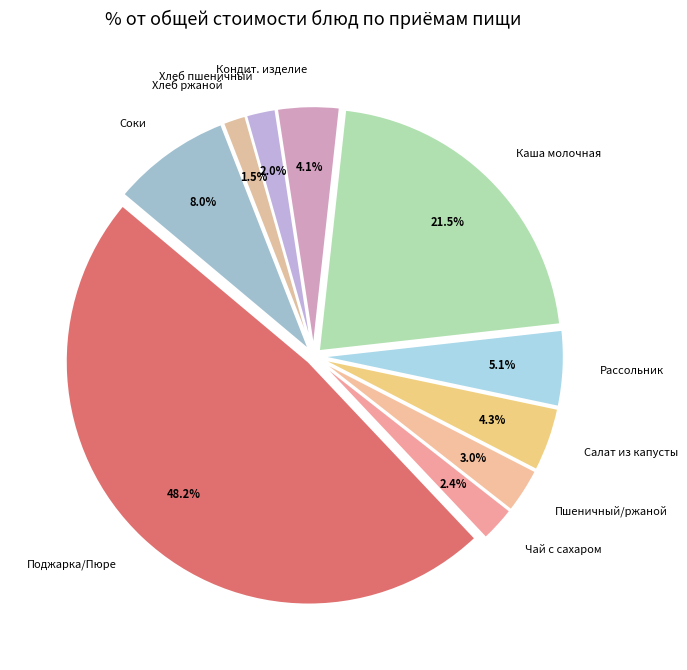

Is there a majority slice in this chart?

No